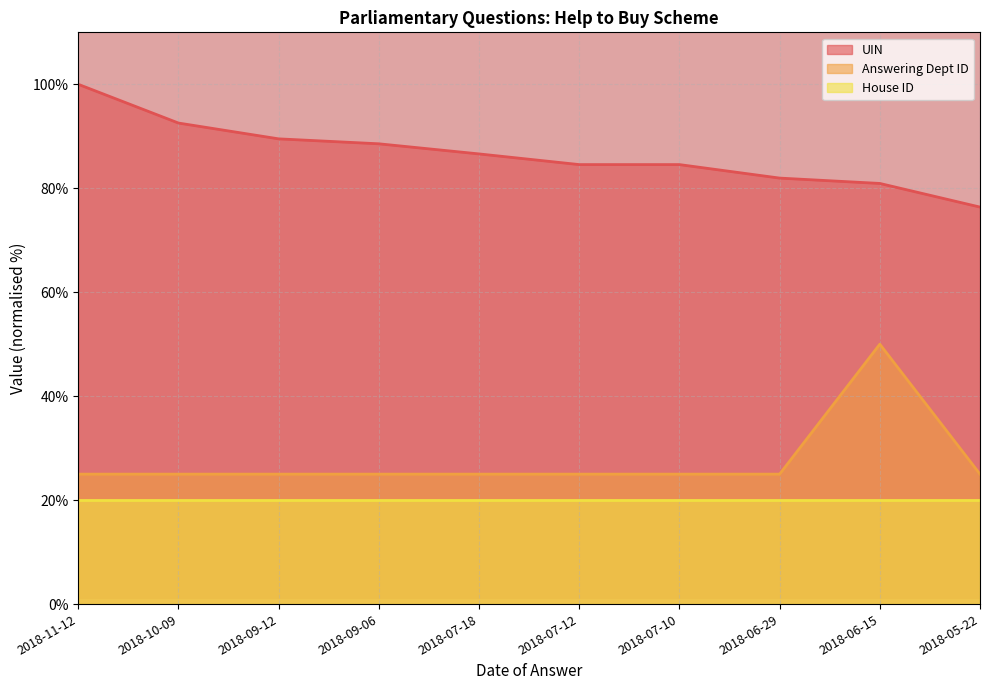

What position from the right is 2018-11-12?

10